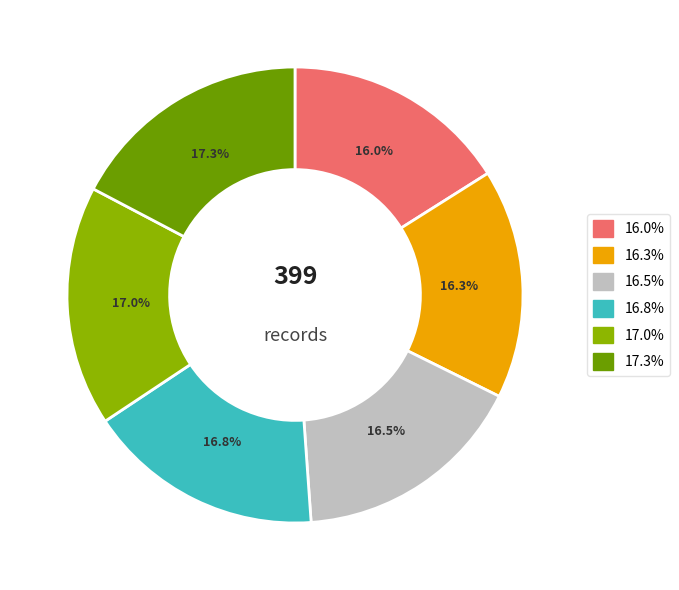

Does any single category account for the majority?

No